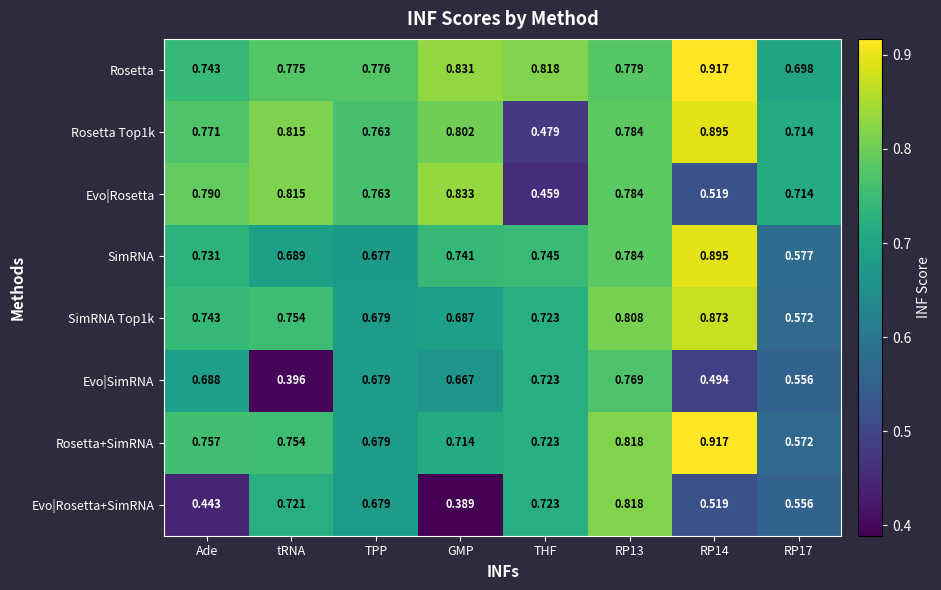

Where is Evo|Rosetta+SimRNA nearest to the value 0?

GMP